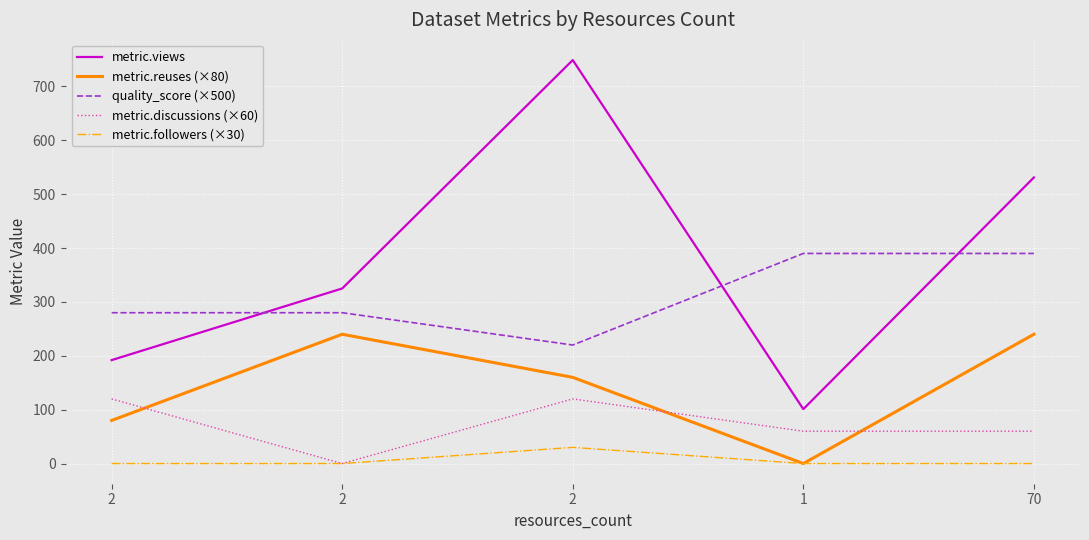

How many lines are shown in the chart?

5